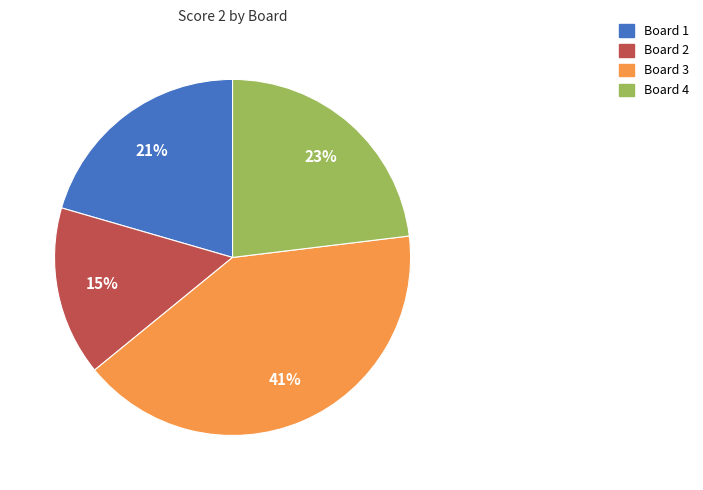

To the nearest percent, what is the difference between the largest and smallest slice percentages?

26%